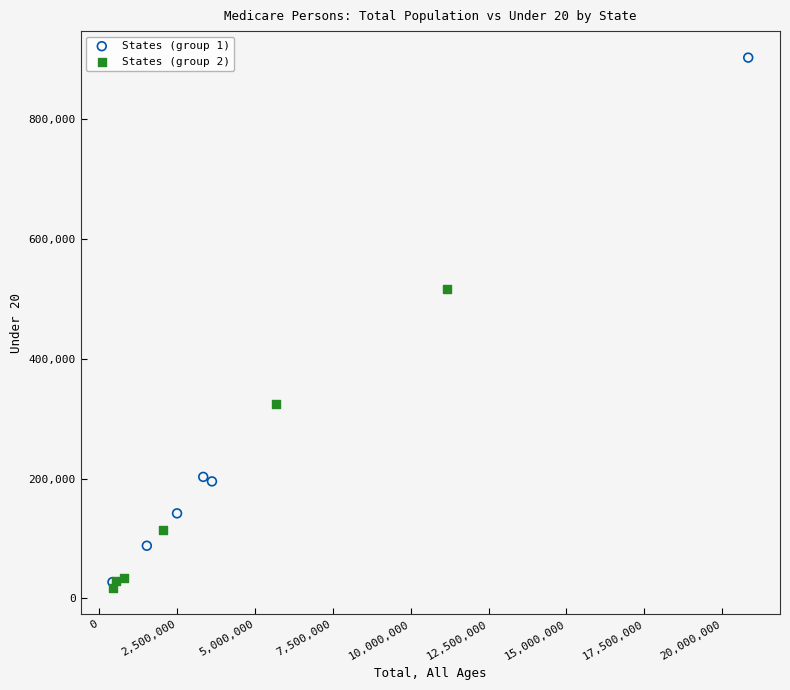

Which series reaches the maximum Y coordinate?

States (group 1)